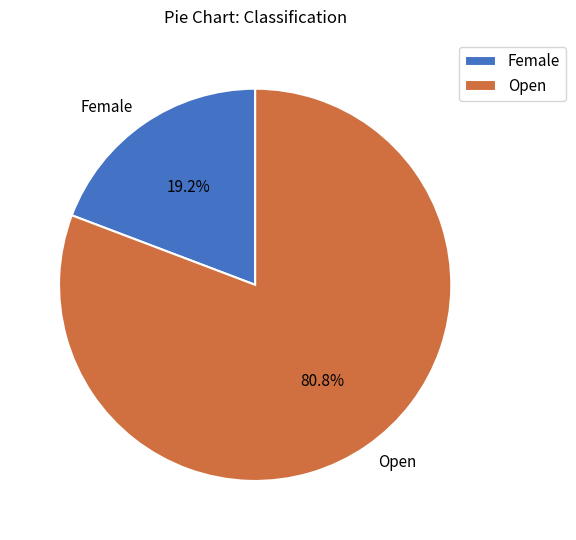

What is the ratio of the value at Open to the value at Female?

4.2